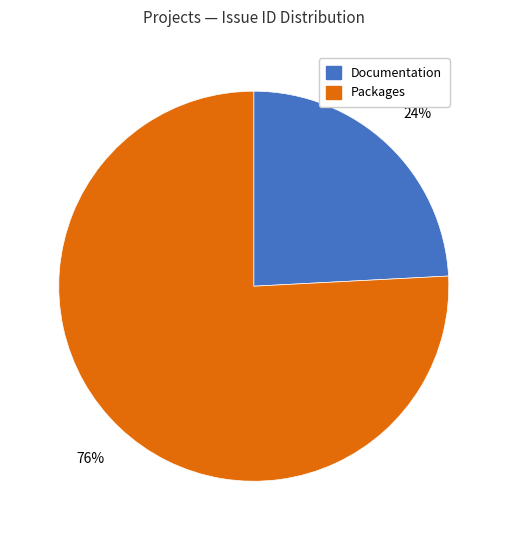

Is there any slice that represents more than half of the pie?

Yes